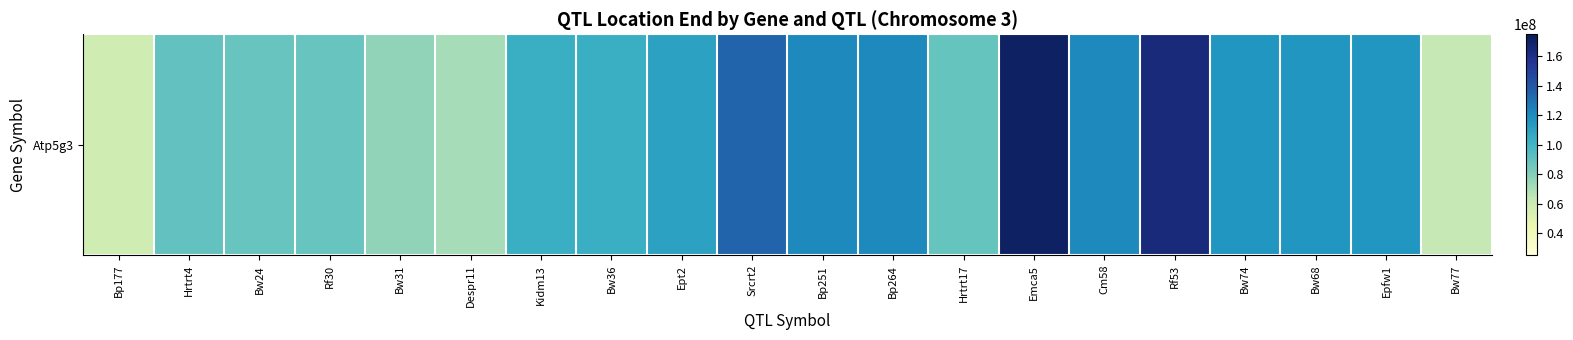

Is it true that the value at Bp251 is 121619110?

True